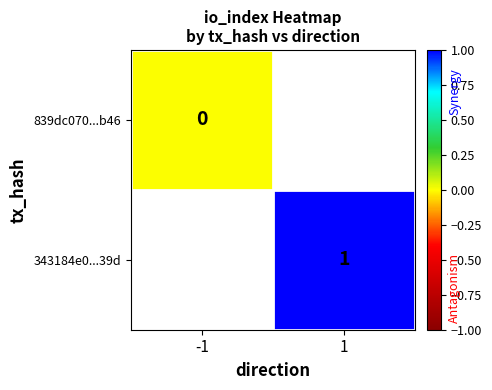

Is it true that 343184e0...39d equals 2 at 1?

False